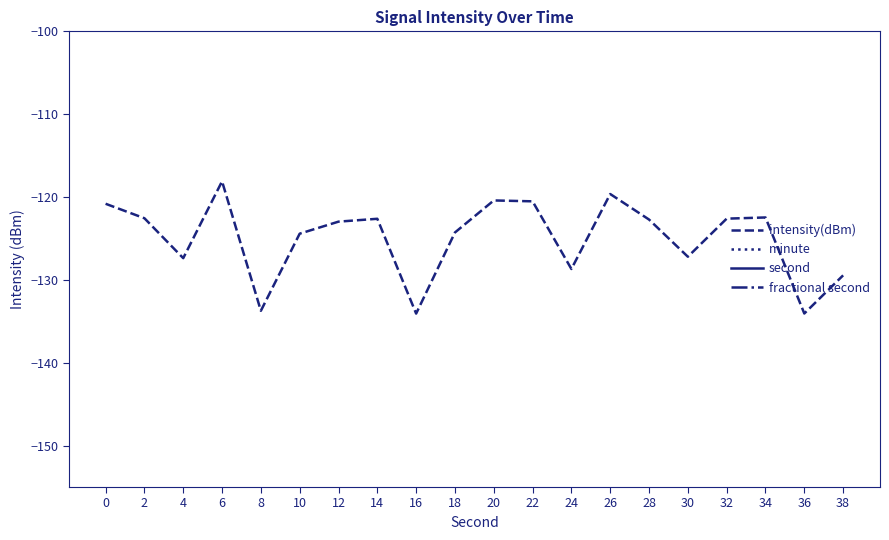

Rank the categories by second value from lowest to highest.

0, 30, 2, 32, 4, 34, 6, 36, 8, 38, 10, 20, 12, 22, 14, 24, 16, 26, 18, 28